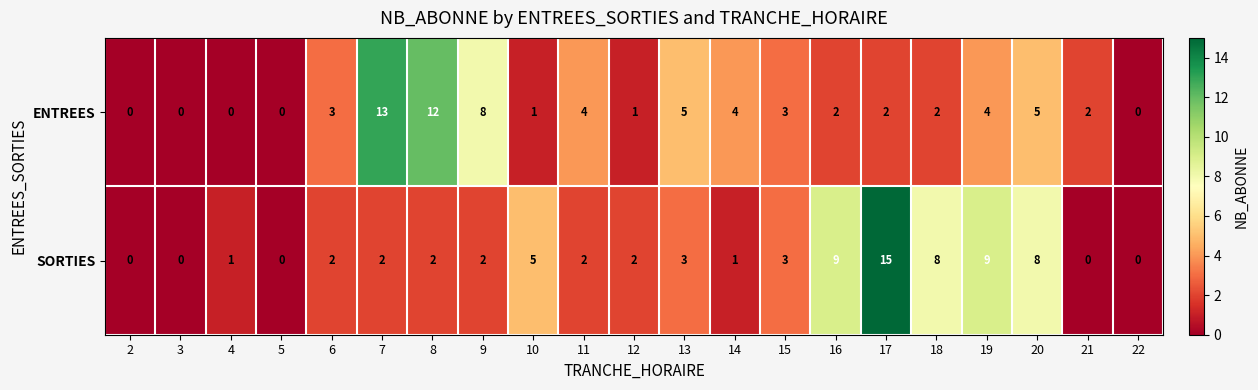

What is the total value across all series at 4?

1